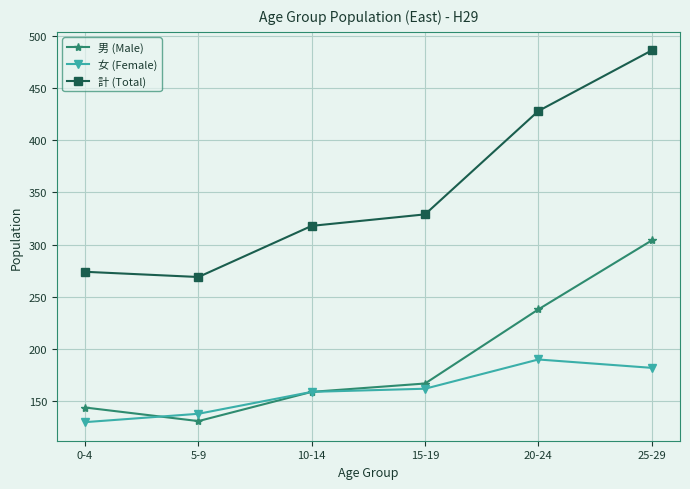

List the labels in order of 男 (Male) value, largest first.

25-29, 20-24, 15-19, 10-14, 0-4, 5-9